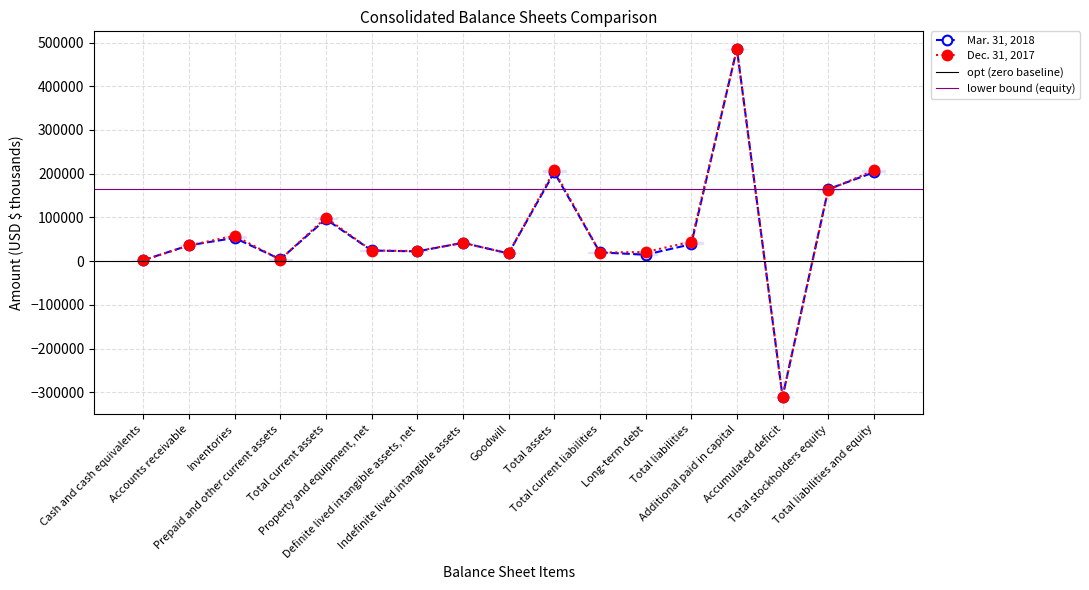

The value of Mar. 31, 2018 at Additional paid in capital is 807019. True or false?

False